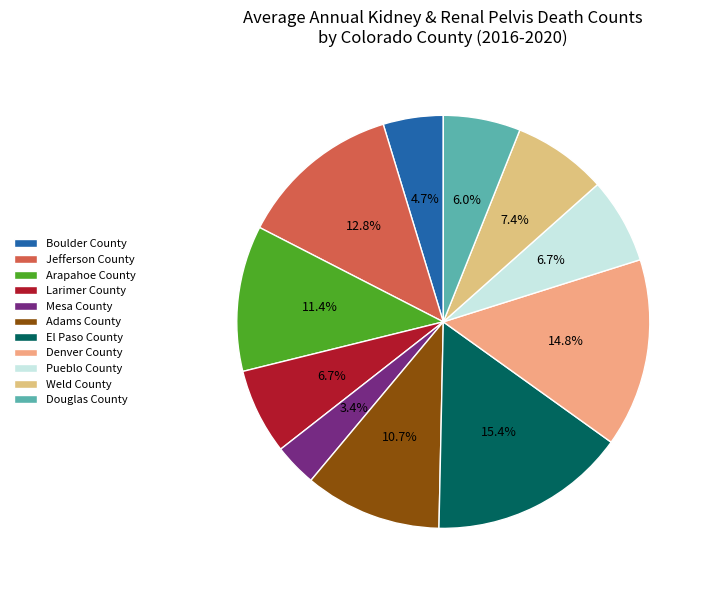

What is the smallest slice in the pie chart?

Mesa County